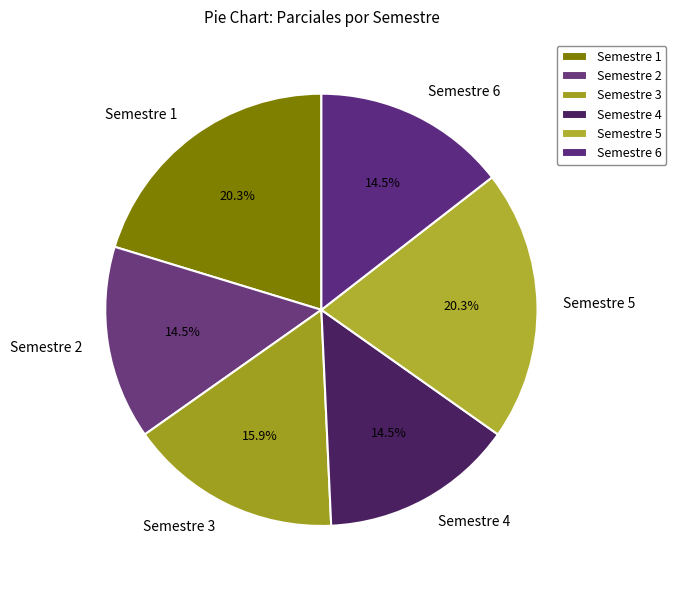

True or false: Semestre 5 accounts for 20% of the total.

True